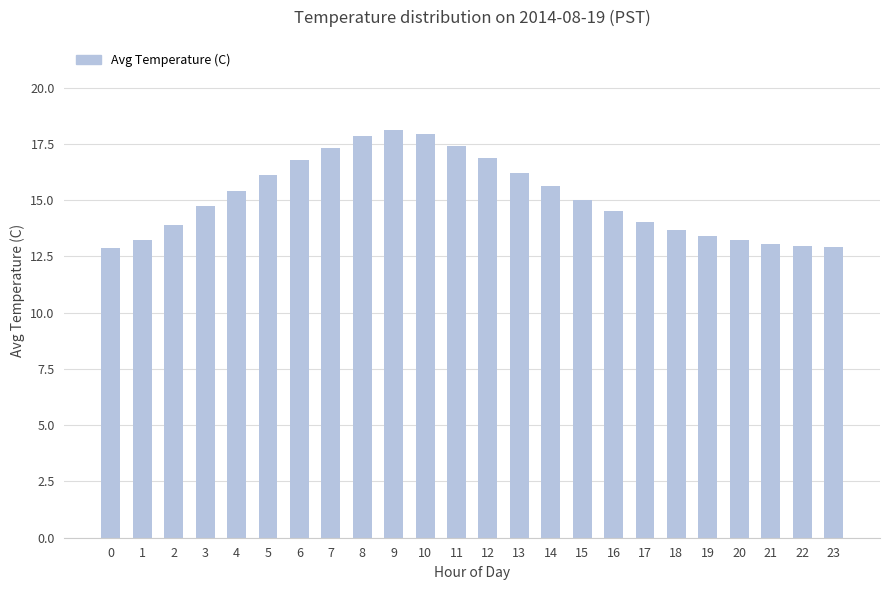

What is the value of the 5th bar from the left?

15.4